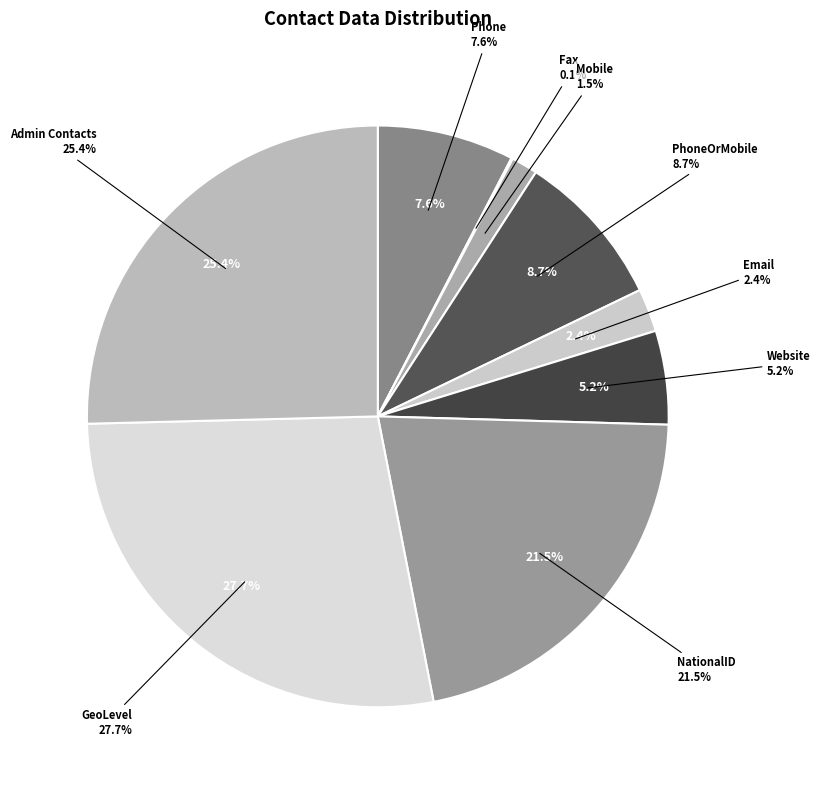

True or false: Website accounts for 1% of the total.

False